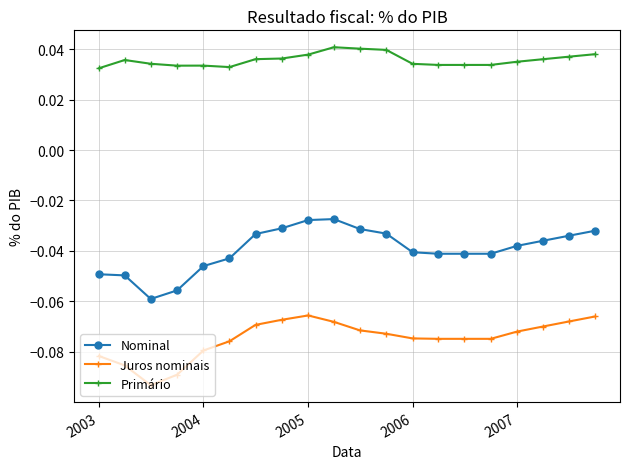

Count the number of categories in the chart.

20